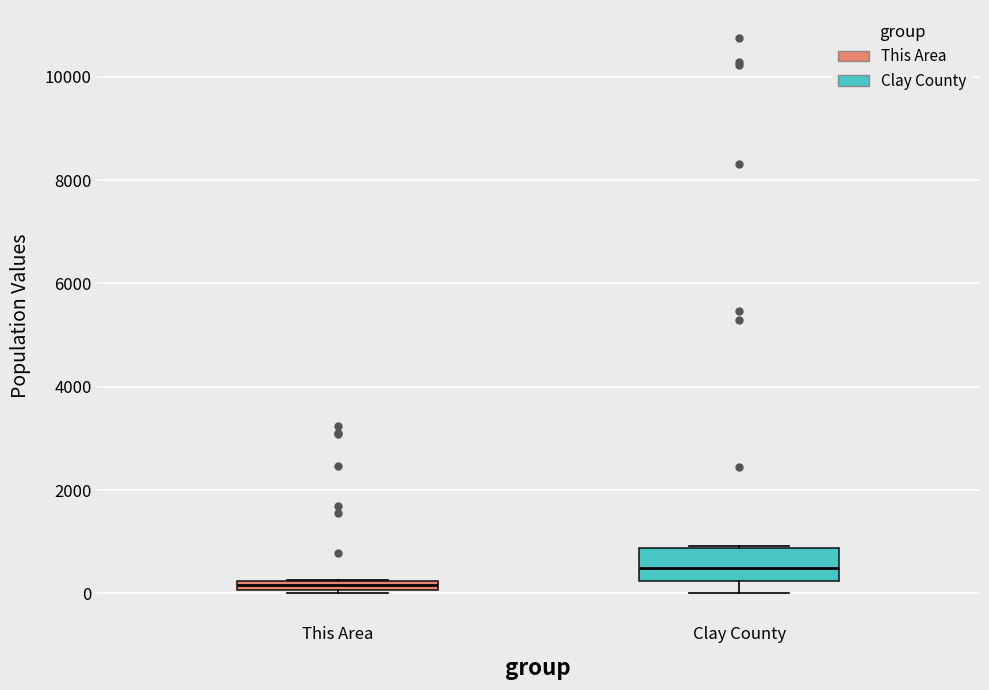

Which box is the tallest, from its lower edge to its upper edge?

Clay County